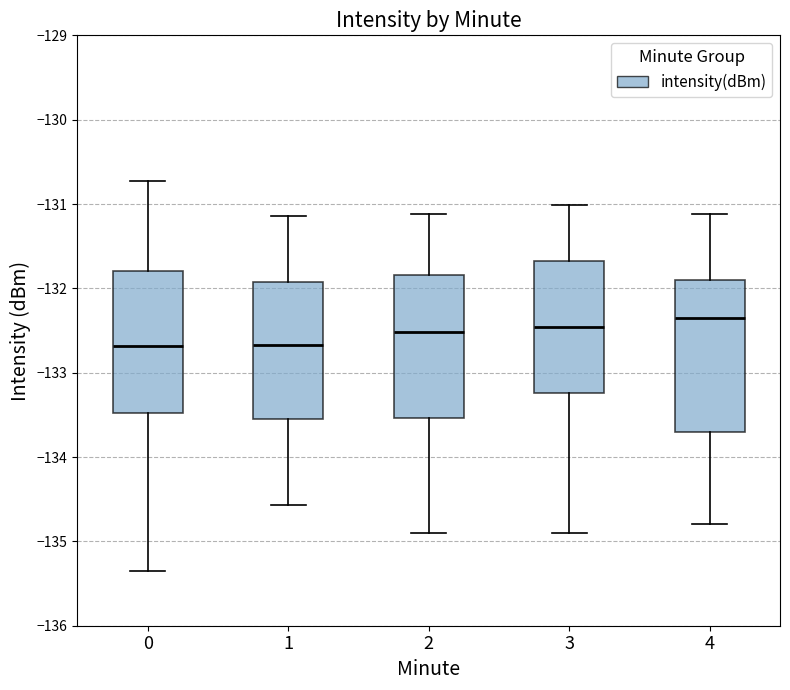

Which box is the tallest, from its lower edge to its upper edge?

4